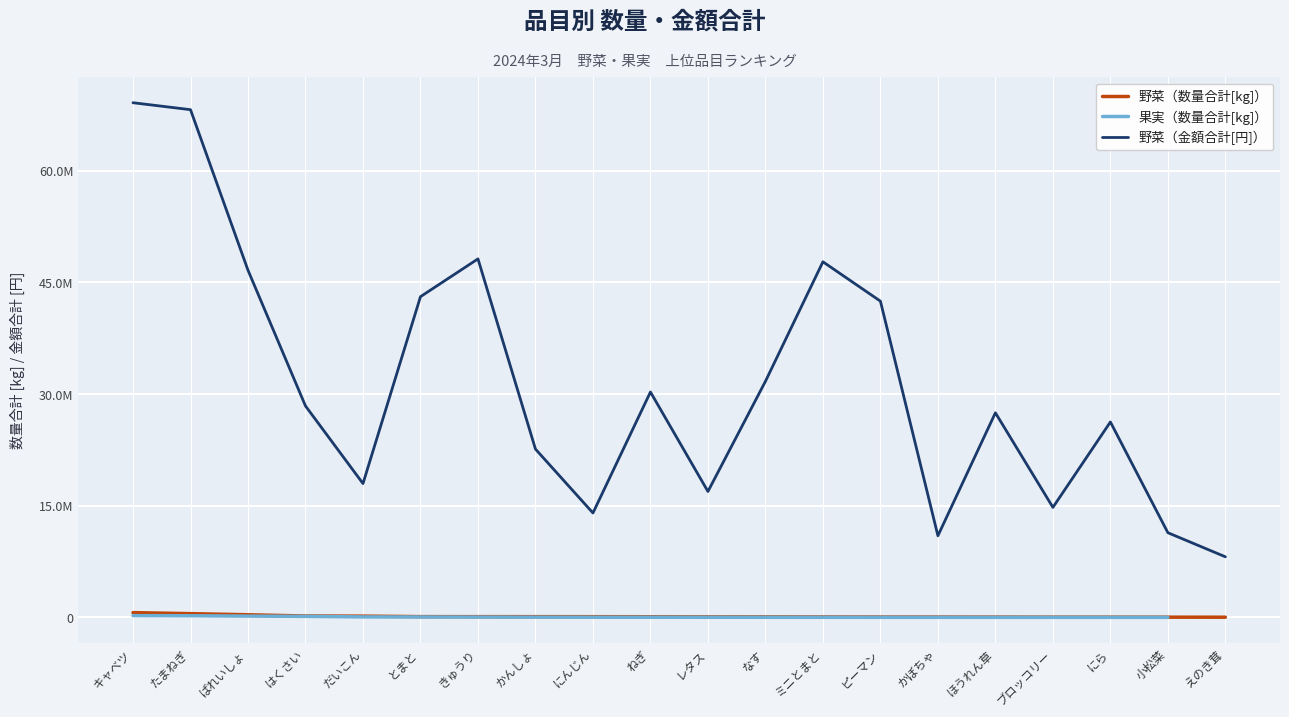

True or false: 野菜（数量合計[kg]） and 果実（数量合計[kg]） cross at least once.

False